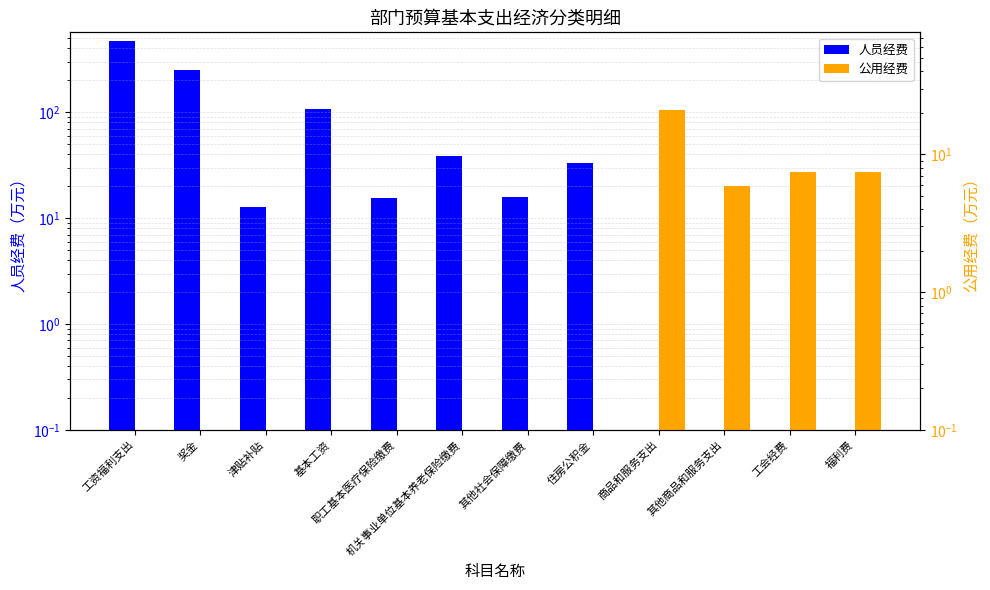

Which category has the lowest value in the 公用经费 series?

工资福利支出